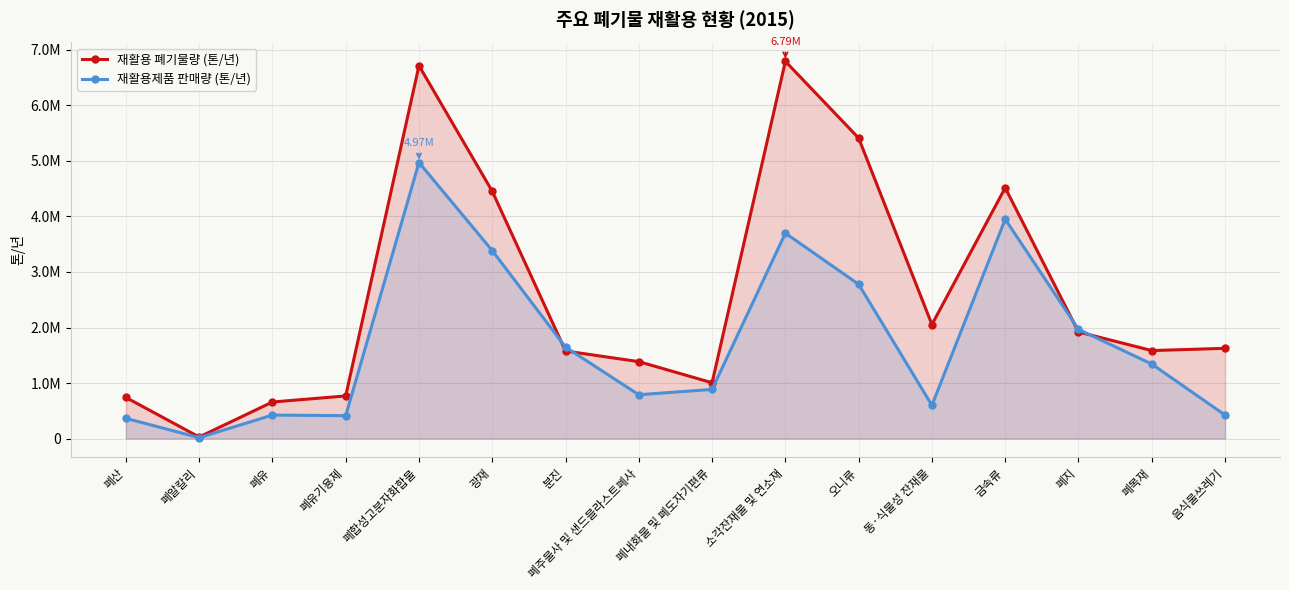

List the labels in order of 재활용제품 판매량 (톤/년) value, smallest first.

폐알칼리, 폐산, 폐유기용제, 음식물쓰레기, 폐유, 동·식물성 잔재물, 폐주물사 및 샌드블라스트폐사, 폐내화물 및 폐도자기편류, 폐목재, 분진, 폐지, 오니류, 광재, 소각잔재물 및 연소재, 금속류, 폐합성고분자화합물